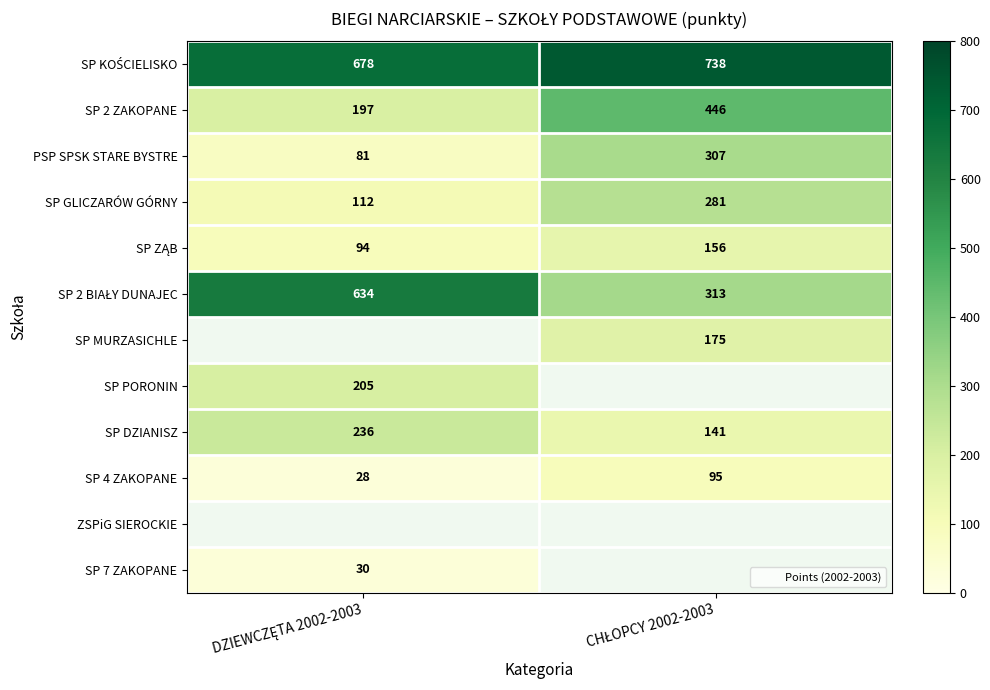

The SP PORONIN series shows 205.0 at DZIEWCZĘTA 2002-2003. True or false?

True